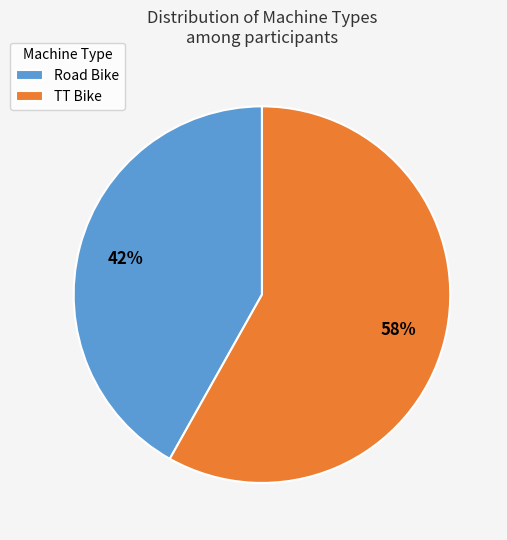

To the nearest percent, what is the average slice percentage?

50%